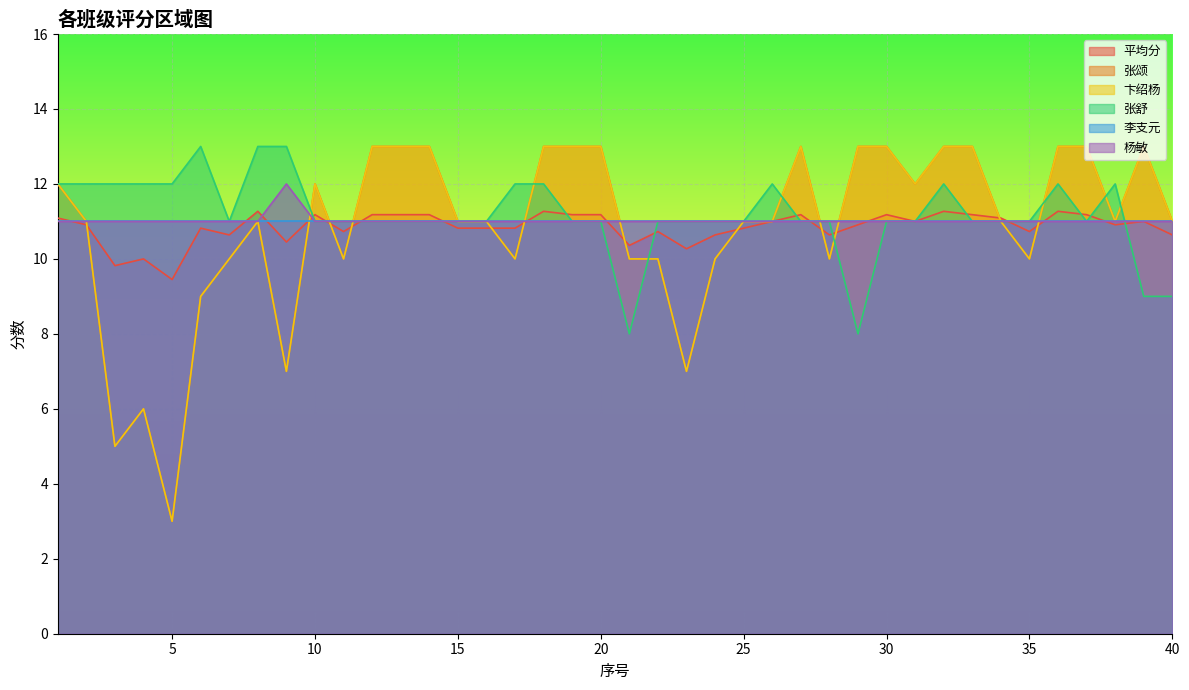

What is the highest value of the 平均分 series?

11.3